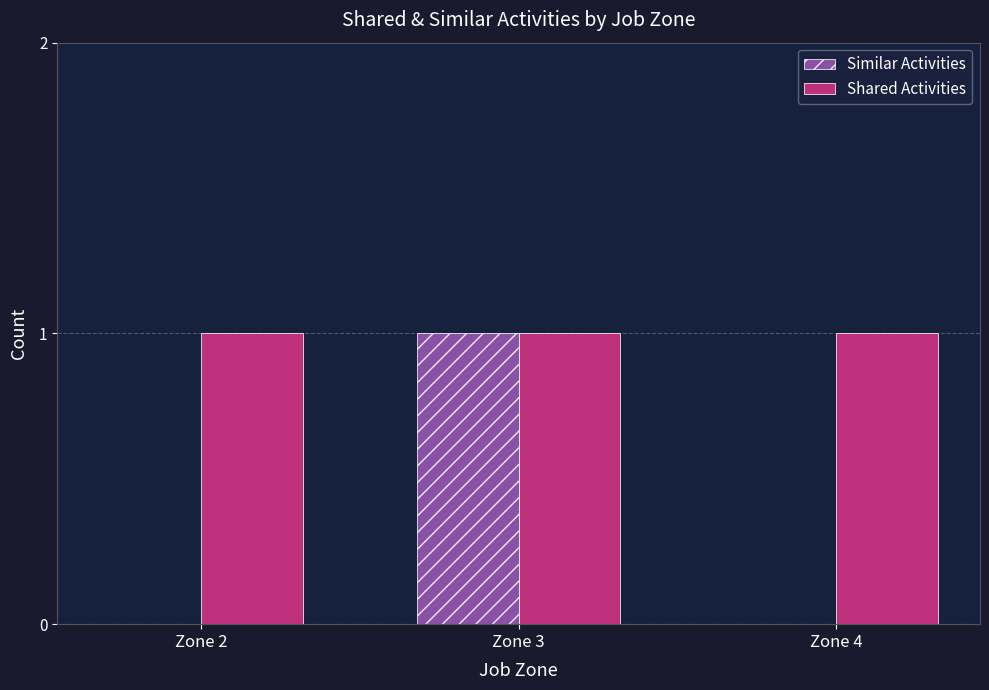

Is the value of Shared Activities at Zone 3 greater than the value of Similar Activities at Zone 4?

Yes